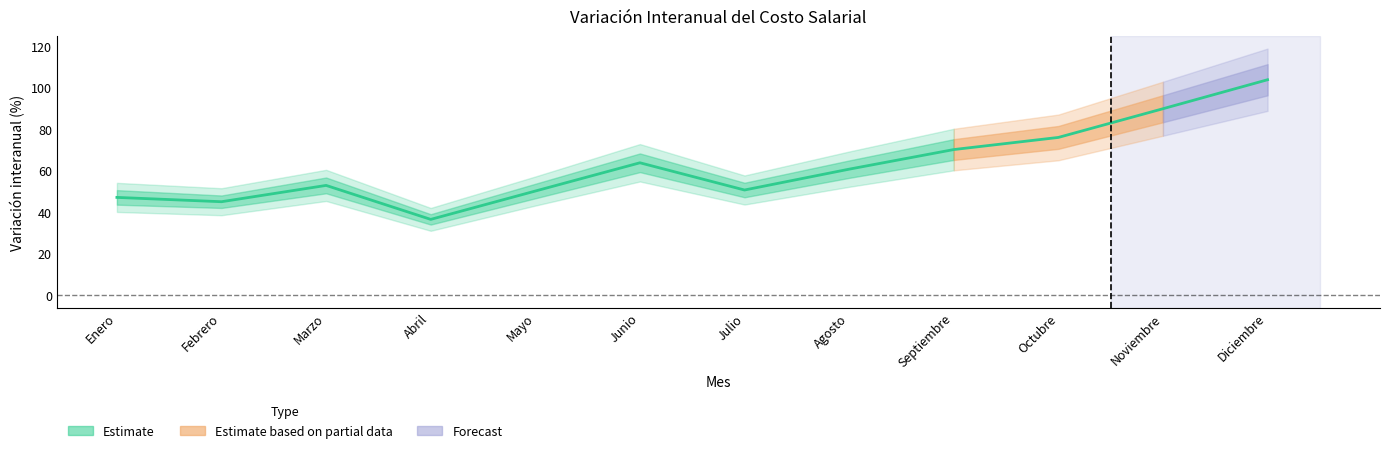

Is it true that the value at Febrero is 61.6?

False